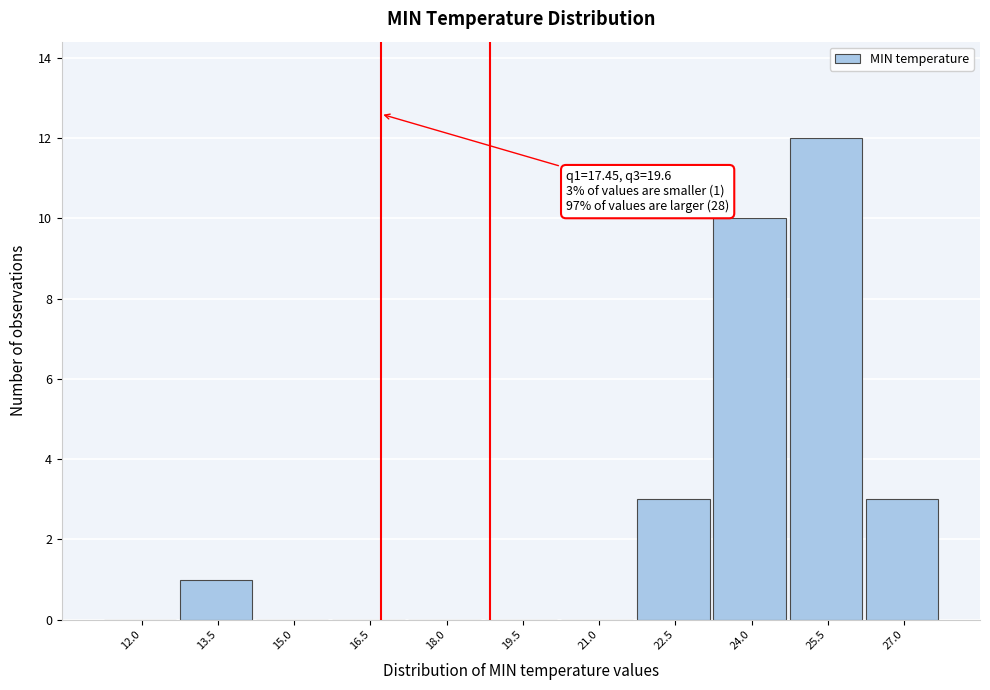

Reading right to left, transcribe all the data shown in this chart.

27.0=3	25.5=12	24.0=10	22.5=3	21.0=0	19.5=0	18.0=0	16.5=0	15.0=0	13.5=1	12.0=0